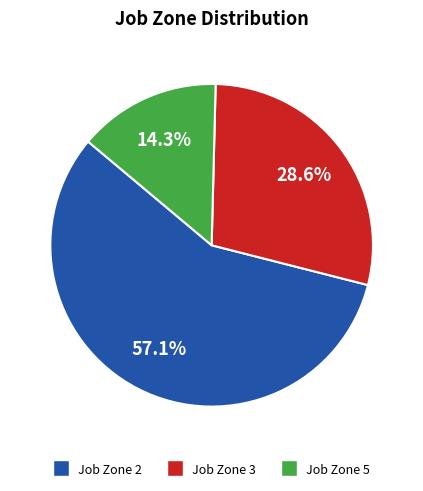

Count the number of slices in the pie.

3